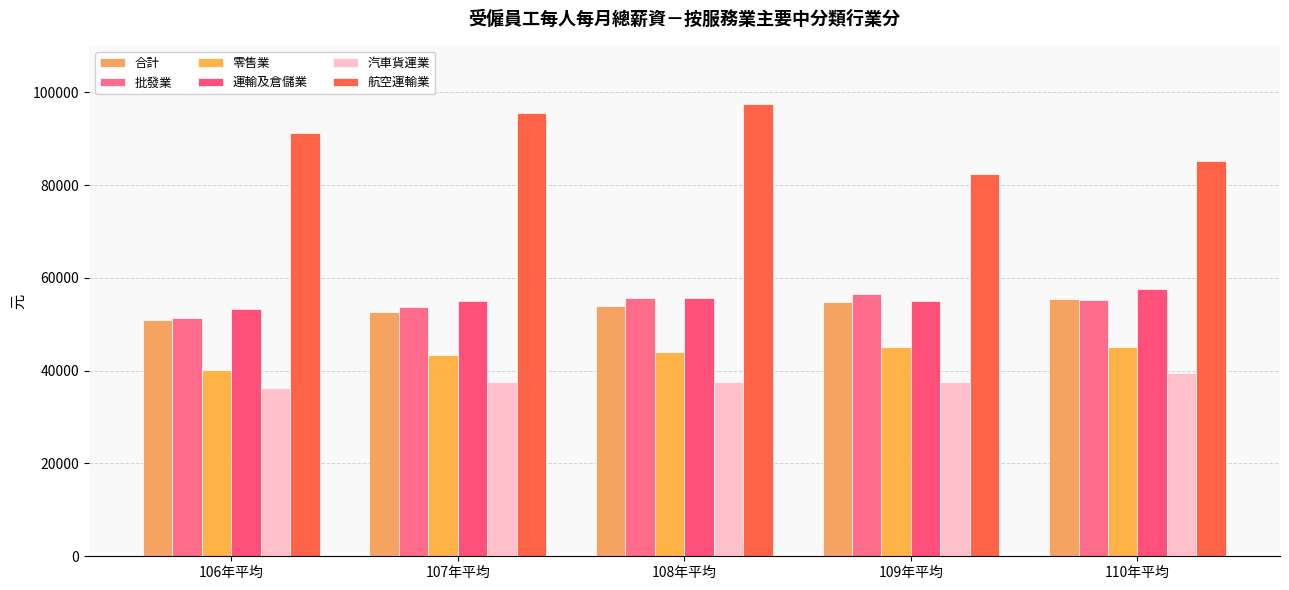

What is the lowest value of the 合計 series?

50912